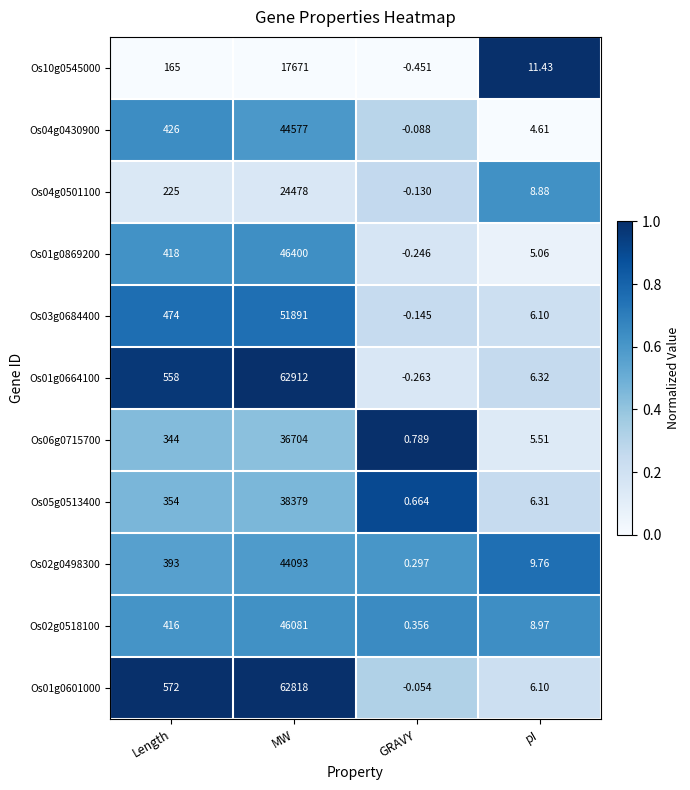

How many categories are shown in the chart?

4